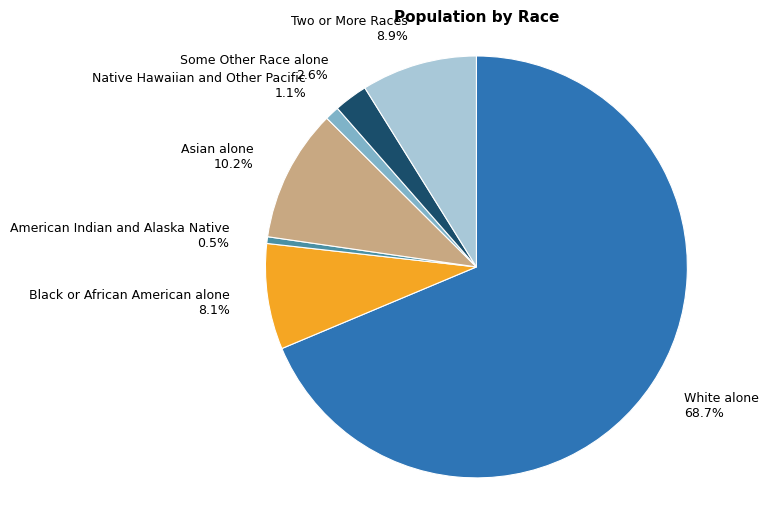

Which has a higher value, Native Hawaiian and Other Pacific or Some Other Race alone?

Some Other Race alone